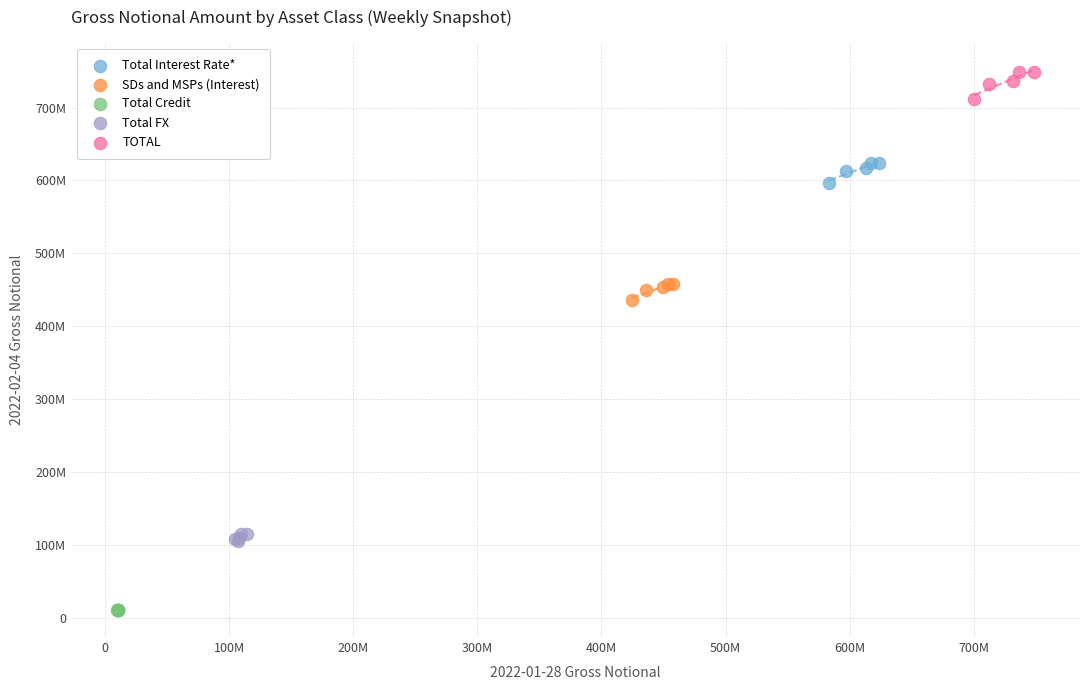

Which series contains the lowest Y value?

Total Credit